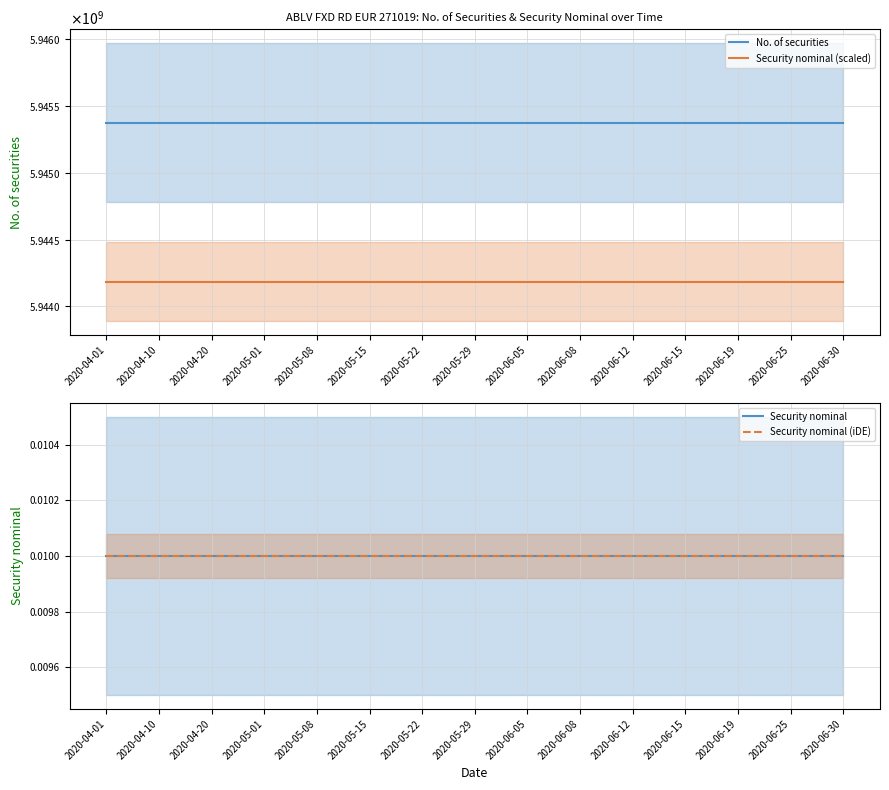

What is the sum of the No. of securities values at 2020-04-10 and 2020-05-01?

11890750600.0